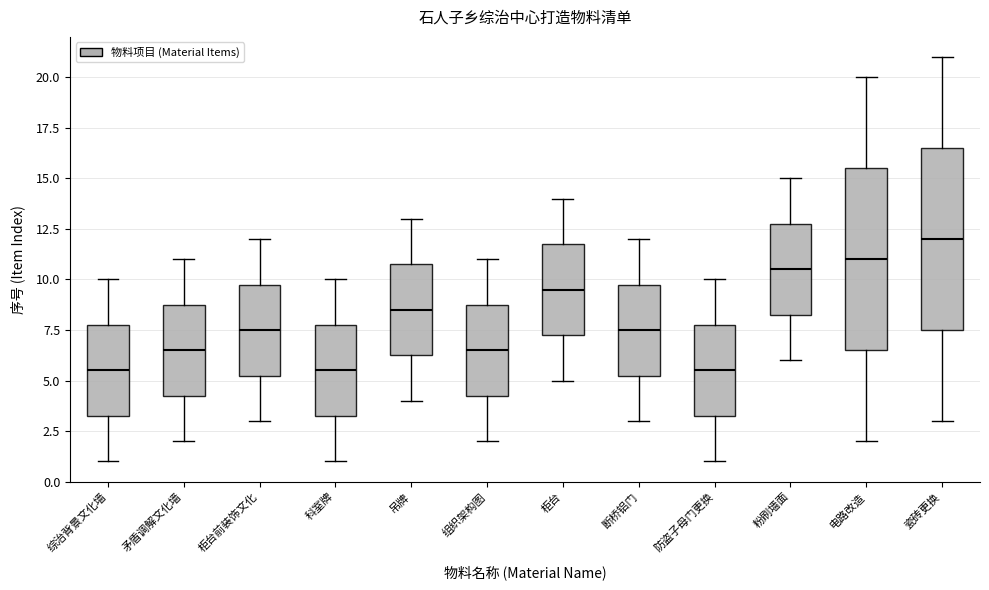

Reading left to right, transcribe this box plot: for each box, give where its median line is, the range the box spans, and where its two whiskers end, as read against the y-axis. The values are not printed on the chart, so give them approximately, as read against the axis.

综治背景文化墙: median 5.5, box 3.5 to 8.0, whiskers 1.0 to 10.0
矛盾调解文化墙: median 6.5, box 4.5 to 9.0, whiskers 2.0 to 11.0
柜台前装饰文化: median 7.5, box 5.5 to 10.0, whiskers 3.0 to 12.0
科室牌: median 5.5, box 3.5 to 8.0, whiskers 1.0 to 10.0
吊牌: median 8.5, box 6.5 to 11.0, whiskers 4.0 to 13.0
组织架构图: median 6.5, box 4.5 to 9.0, whiskers 2.0 to 11.0
柜台: median 9.5, box 7.5 to 12.0, whiskers 5.0 to 14.0
断桥铝门: median 7.5, box 5.5 to 10.0, whiskers 3.0 to 12.0
防盗子母门更换: median 5.5, box 3.5 to 8.0, whiskers 1.0 to 10.0
粉刷墙面: median 10.5, box 8.5 to 13.0, whiskers 6.0 to 15.0
电路改造: median 11.0, box 6.5 to 15.5, whiskers 2.0 to 20.0
瓷砖更换: median 12.0, box 7.5 to 16.5, whiskers 3.0 to 21.0